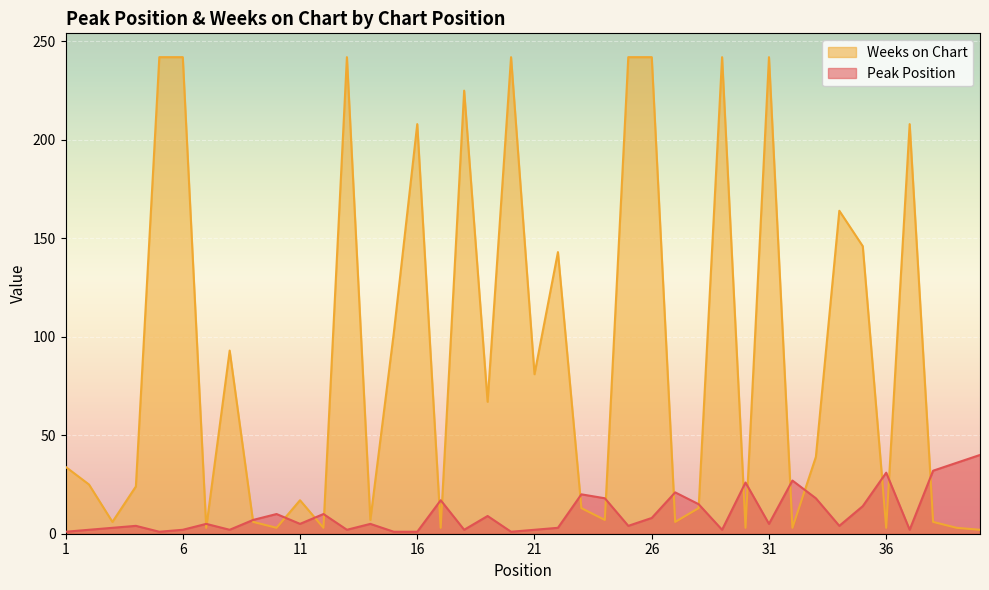

True or false: Peak Position and Weeks on Chart intersect in this chart.

True